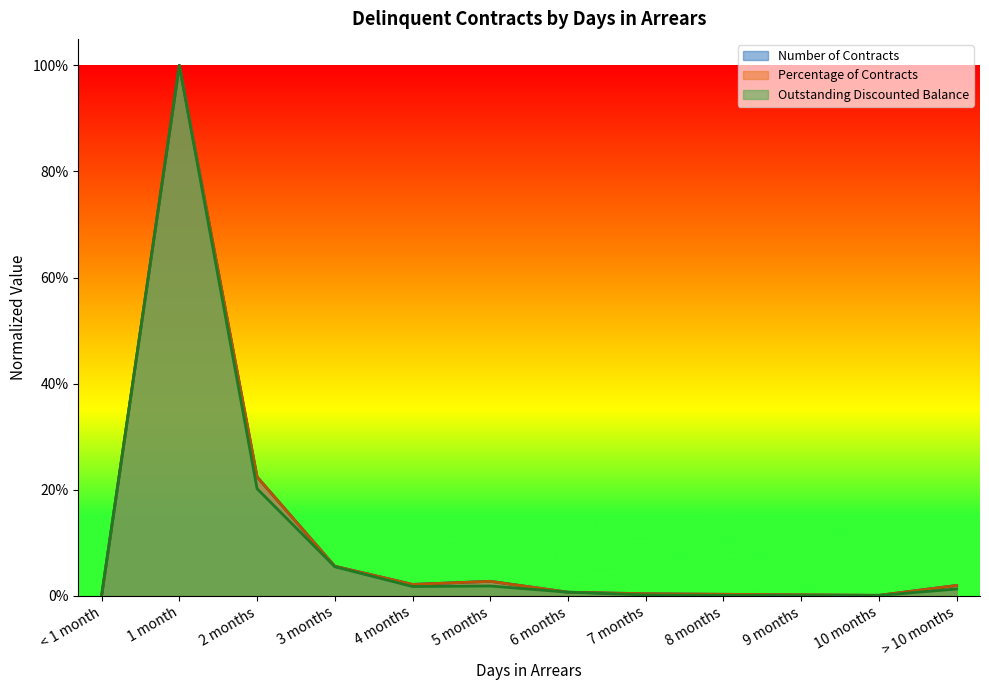

Is it true that Percentage of Contracts equals 0.0 at 4 months?

True